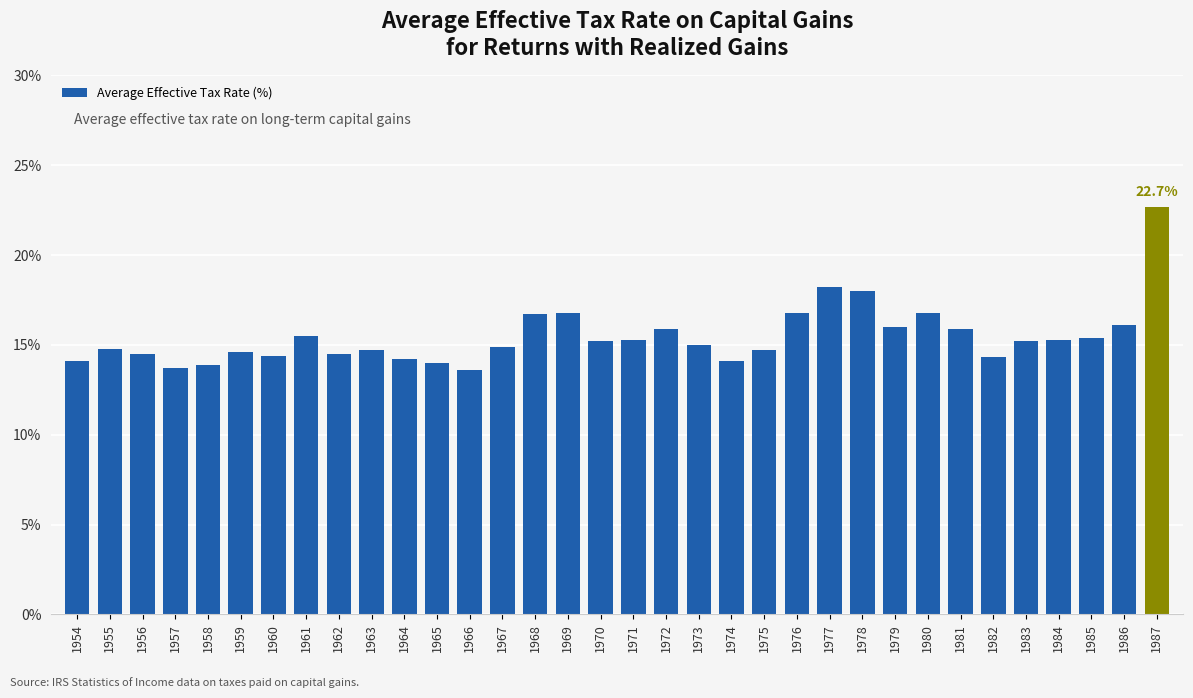

What is the value of the 5th bar from the left?

13.9